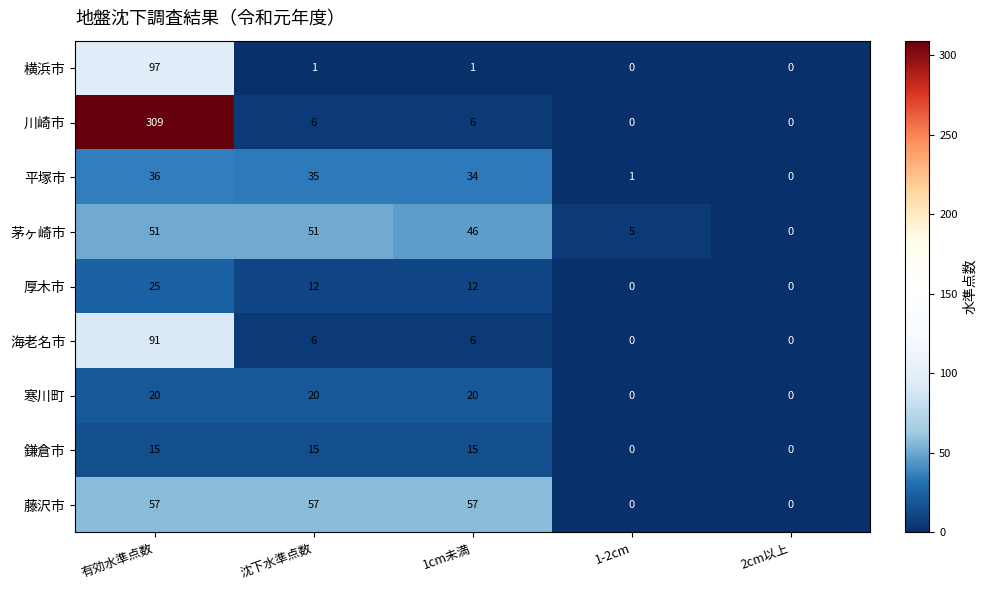

True or false: 寒川町 has a value of -7 at 1-2cm.

False